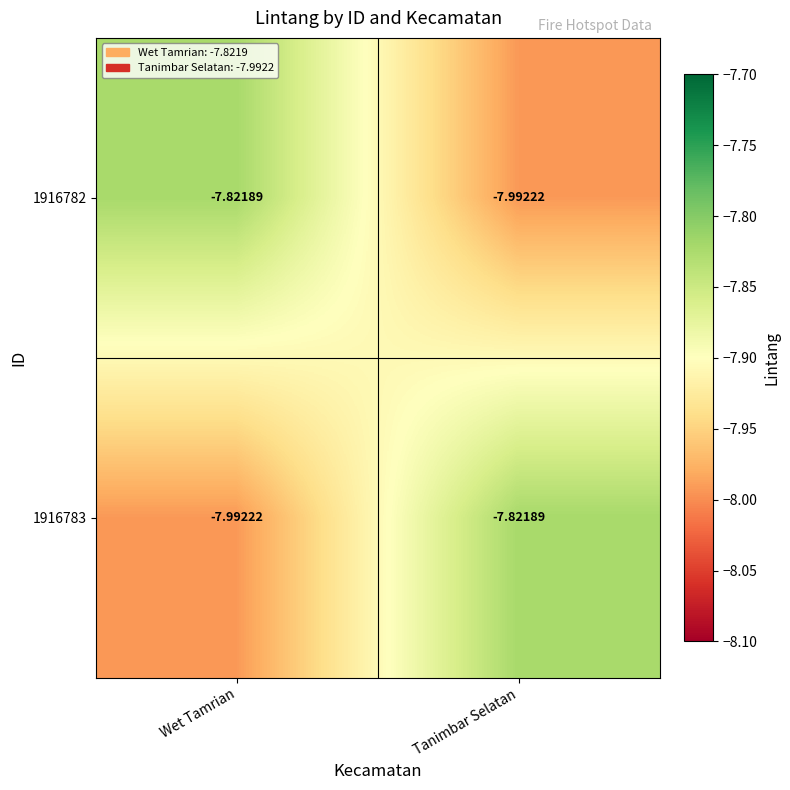

Is the value of 1916783 at Tanimbar Selatan greater than the value of 1916782 at Tanimbar Selatan?

Yes